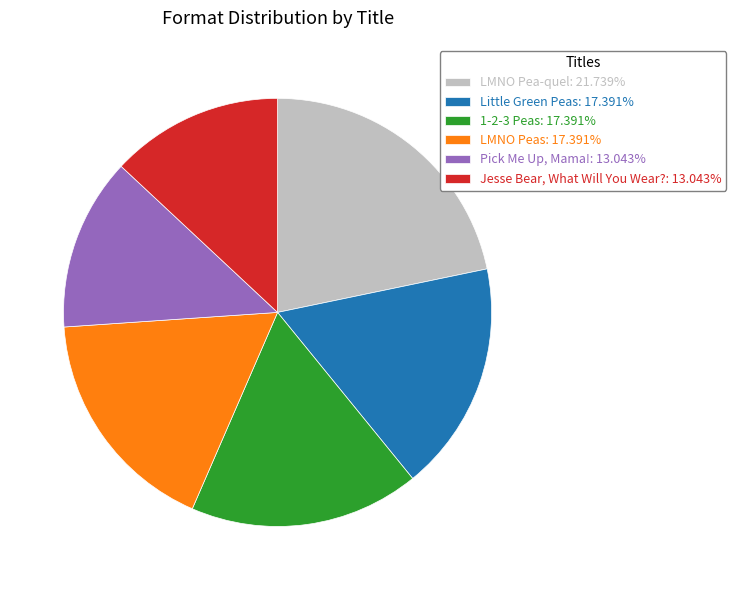

Does LMNO Pea-quel: 21.739% account for over 50% of the chart?

No